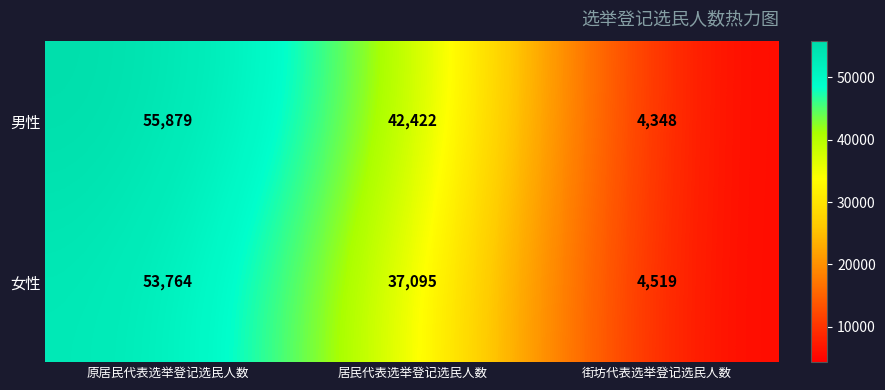

What is the difference between the maximum and minimum values in the 男性 series?

51531